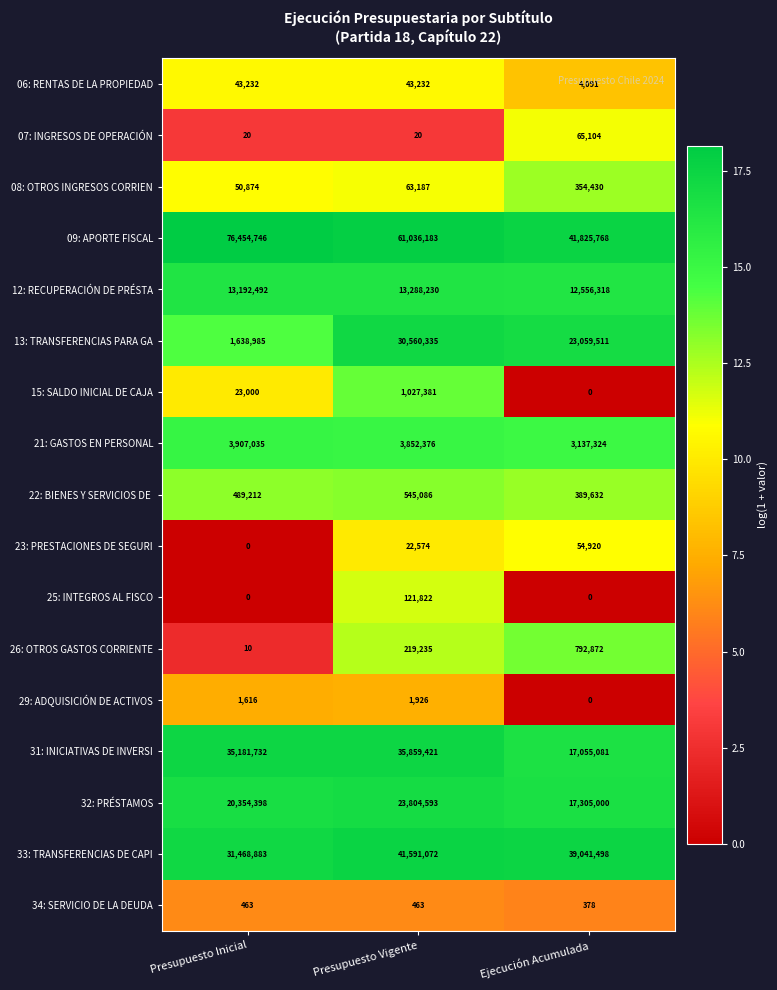

Which series has the largest range (max minus min)?

09: APORTE FISCAL